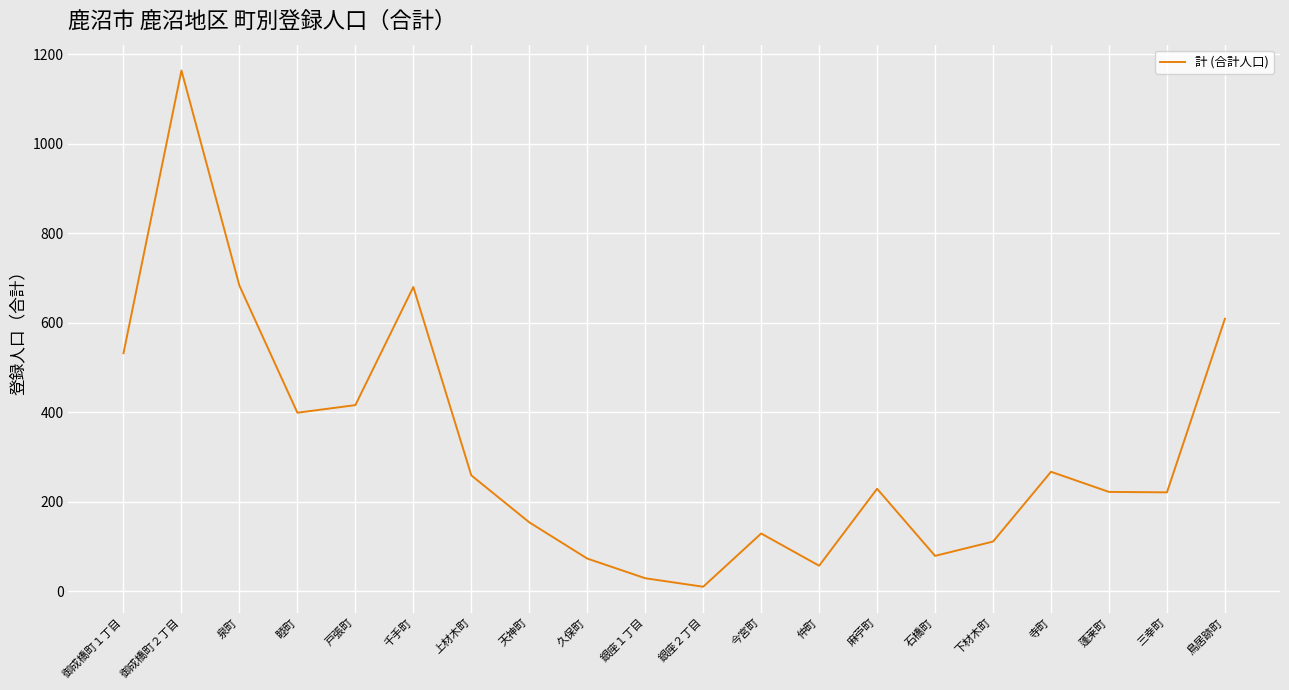

What value does the data have at 泉町?

683